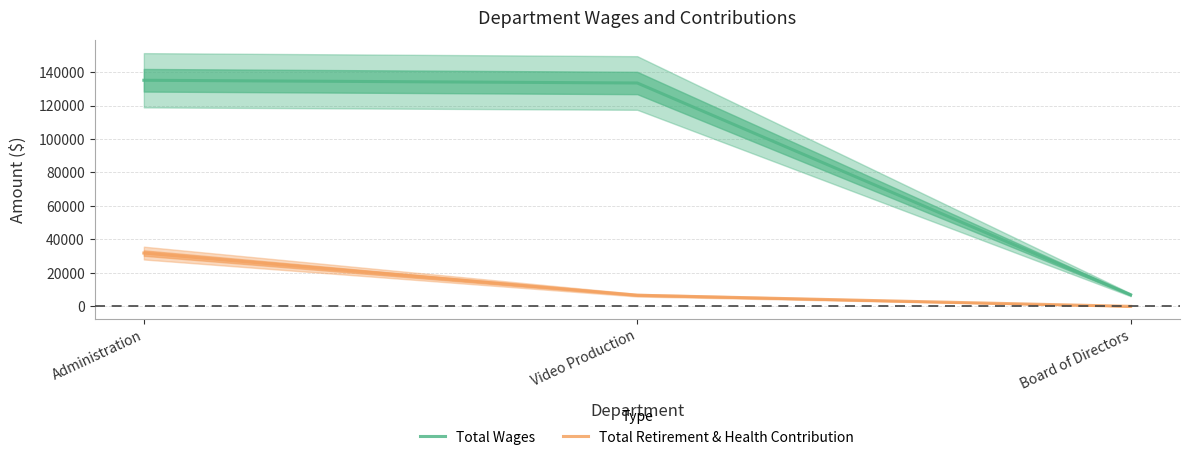

How many categories are shown in the chart?

3